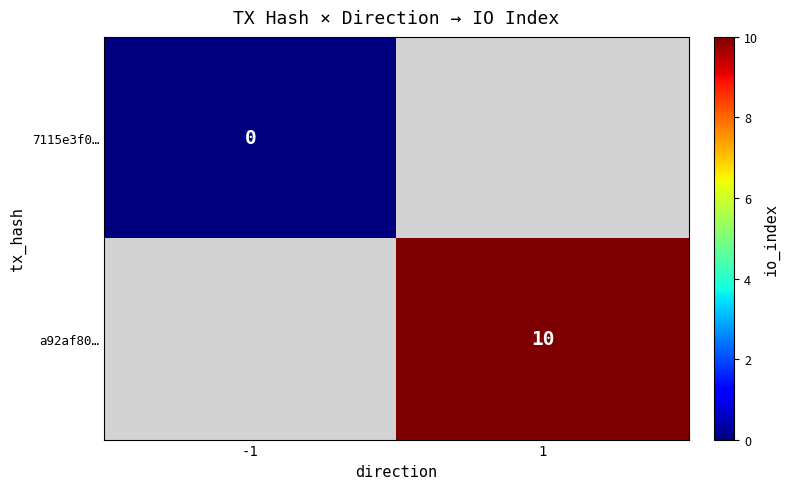

Is it true that a92af80… equals 10 at 1?

True